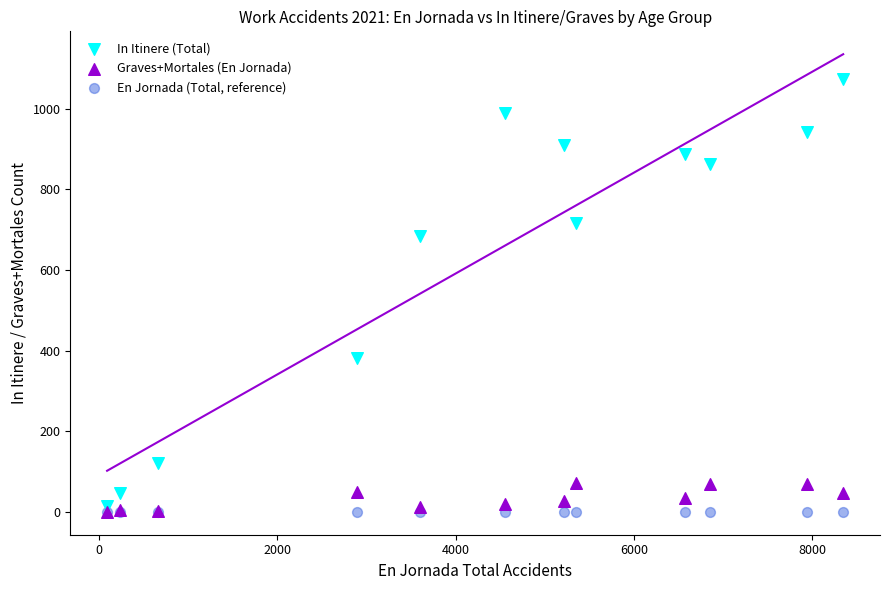

What are all the series names shown in the legend?

In Itinere (Total), Graves+Mortales (En Jornada), En Jornada (Total, reference)